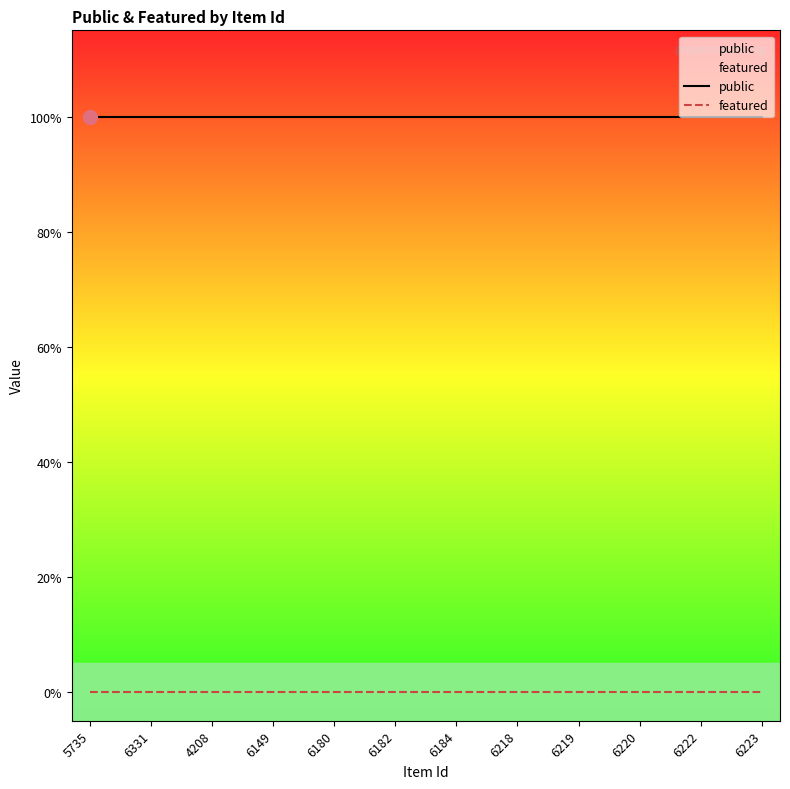

Between 6218 and 6219, which series saw the biggest shift?

public